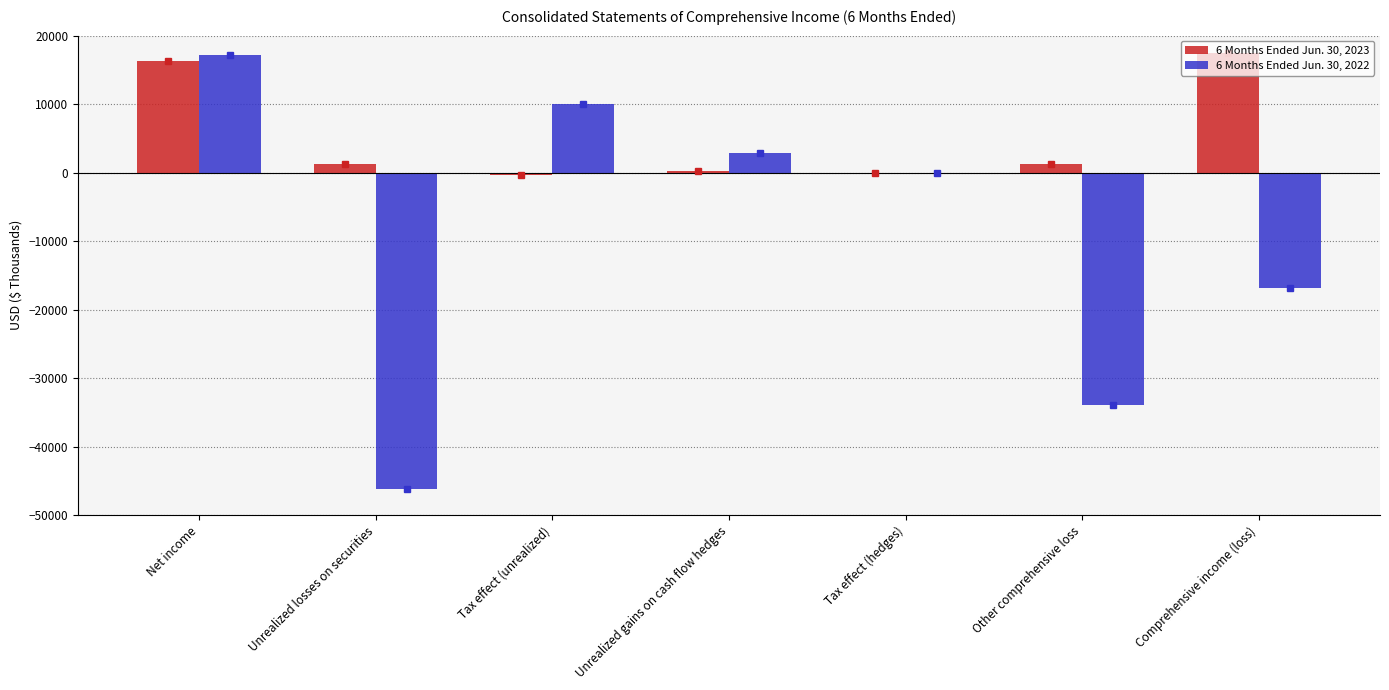

Is it true that 6 Months Ended Jun. 30, 2022 equals 0 at Tax effect (hedges)?

True